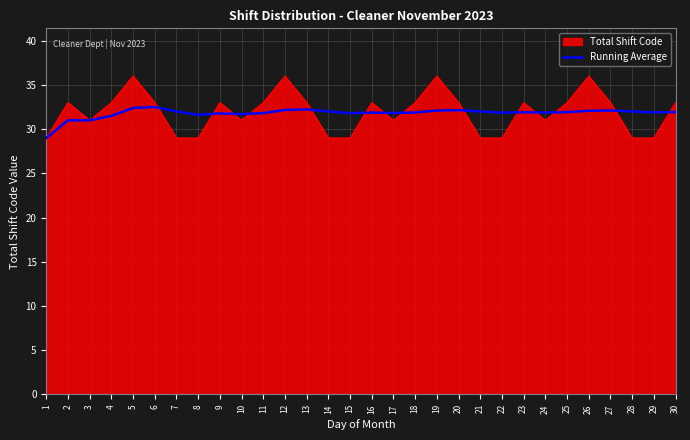

Which series has the widest spread of values?

Total Shift Code